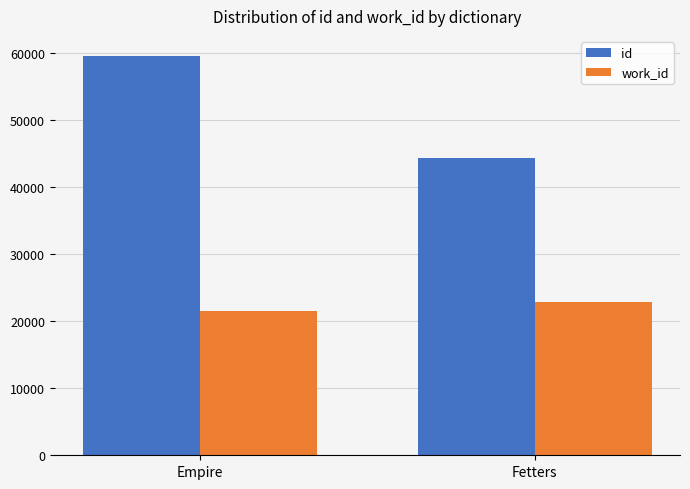

The work_id series shows 14034 at Fetters. True or false?

False